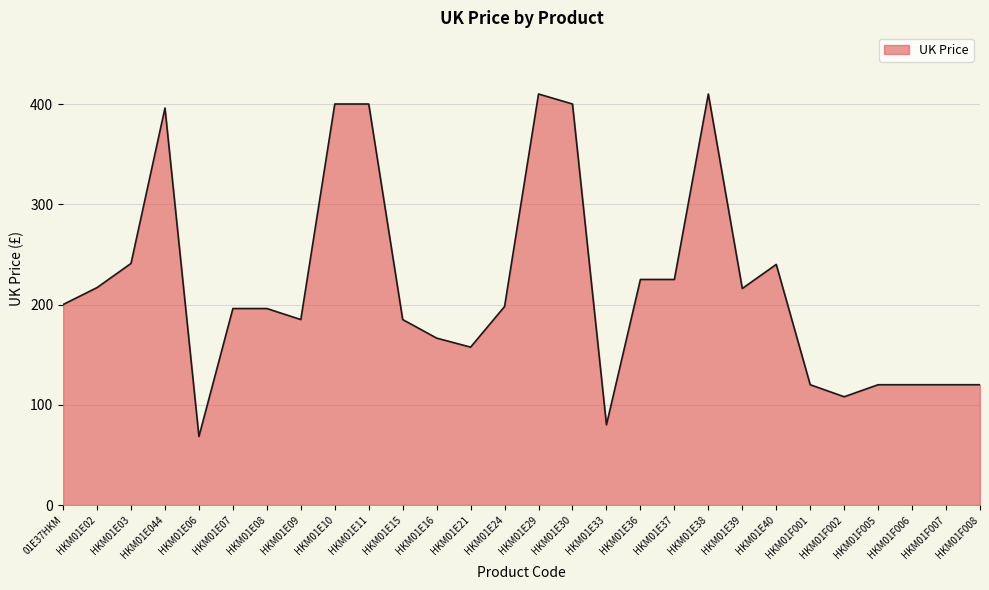

What position from the left is HKM01F002?

24